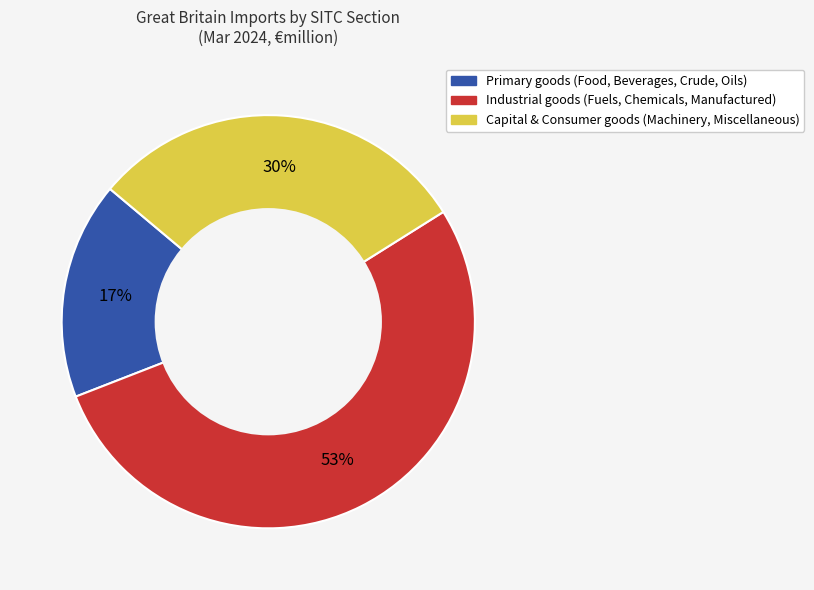

How many slices are in this pie chart?

3